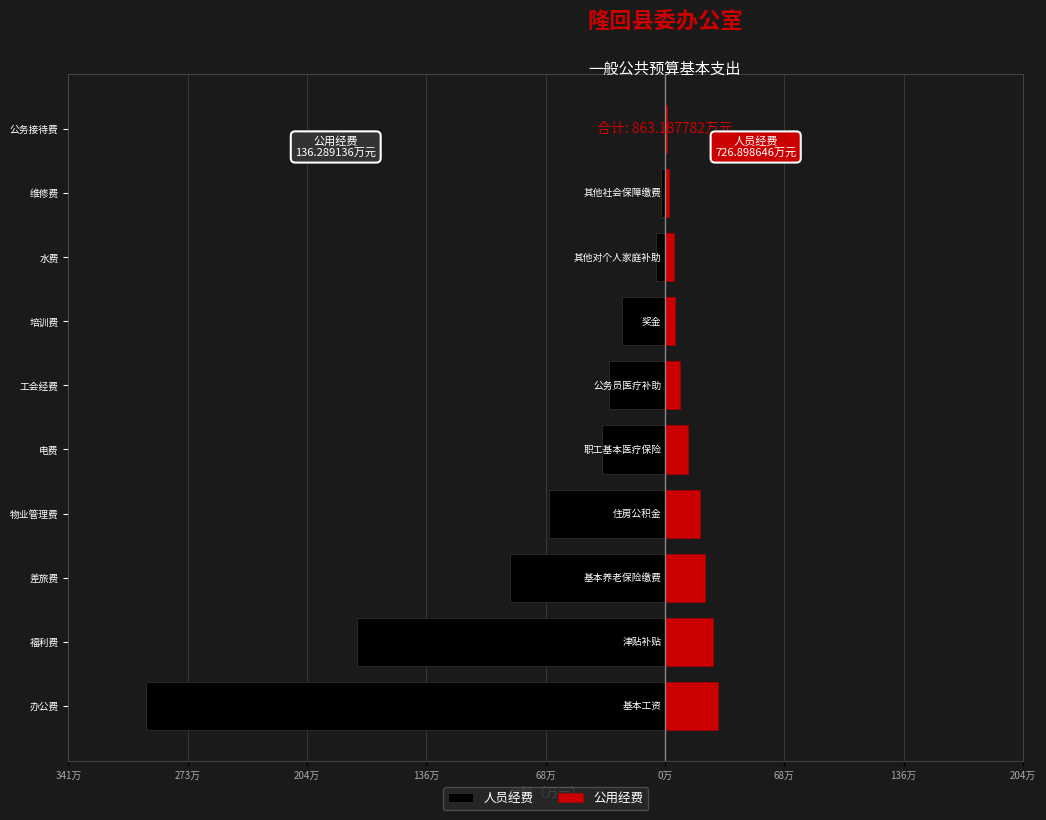

What value does the 人员经费 series have at 电费?

-35.9